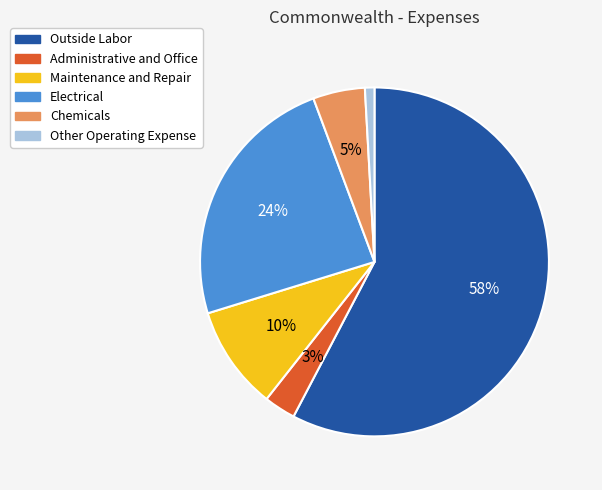

Which category has the biggest portion of the pie?

Outside Labor